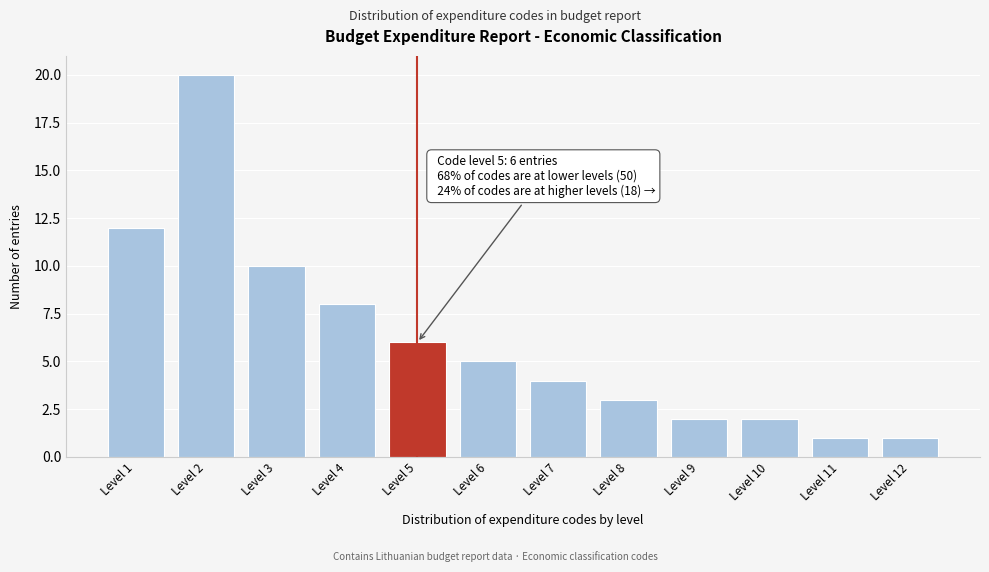

Reading right to left, list all the values displayed in this chart.

1	1	2	2	3	4	5	6	8	10	20	12